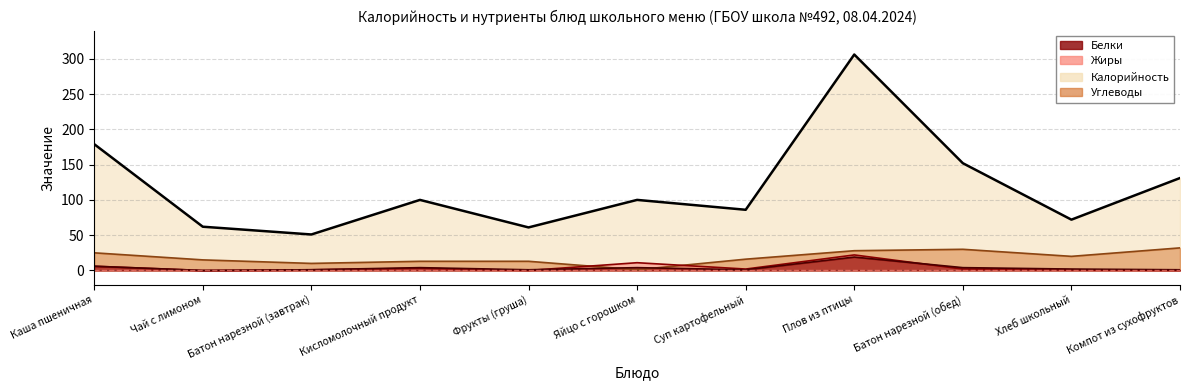

How many lines are shown in the chart?

4